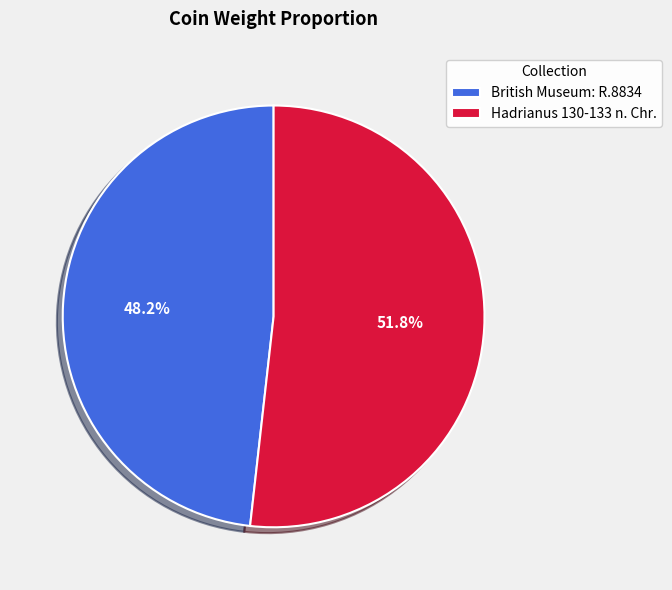

Rank the categories by value from lowest to highest.

British Museum: R.8834, Hadrianus 130-133 n. Chr.